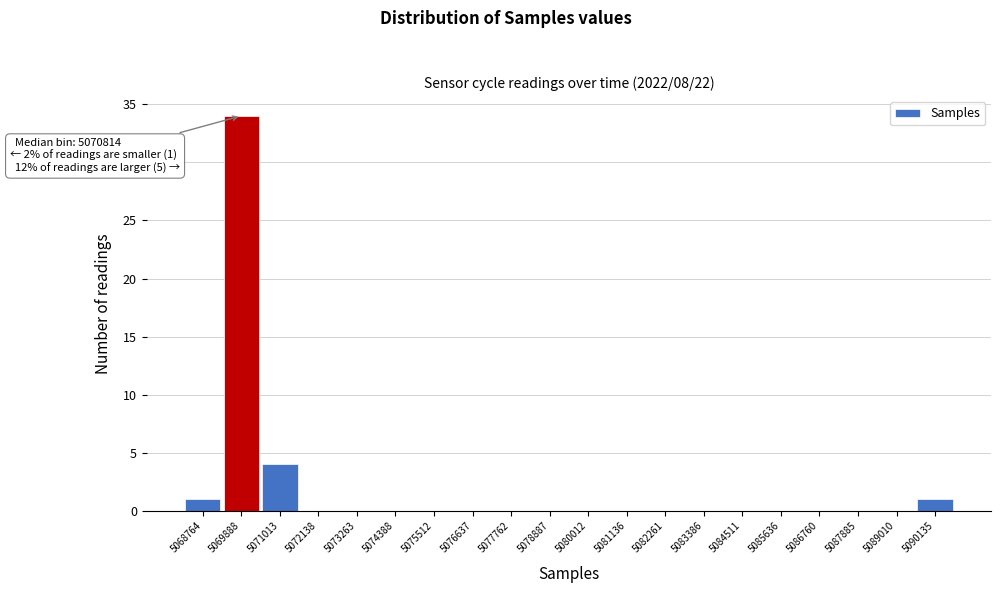

Reading right to left, transcribe all the data shown in this chart.

5090135=1	5089010=0	5087885=0	5086760=0	5085636=0	5084511=0	5083386=0	5082261=0	5081136=0	5080012=0	5078887=0	5077762=0	5076637=0	5075512=0	5074388=0	5073263=0	5072138=0	5071013=4	5069888=34	5068764=1